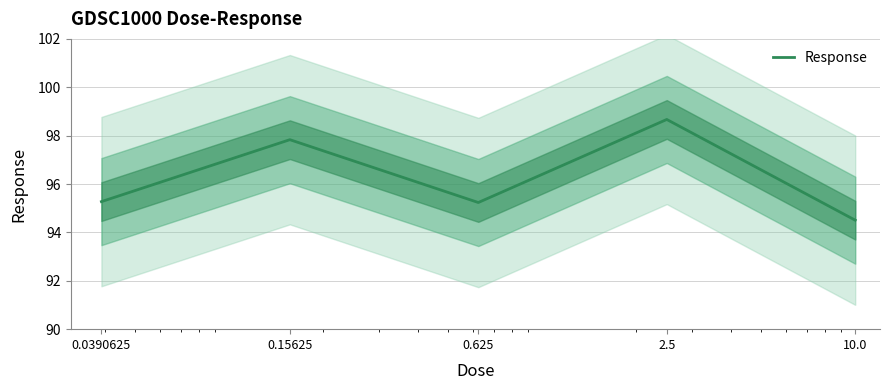

At which label does the data first exceed 95?

0.0390625